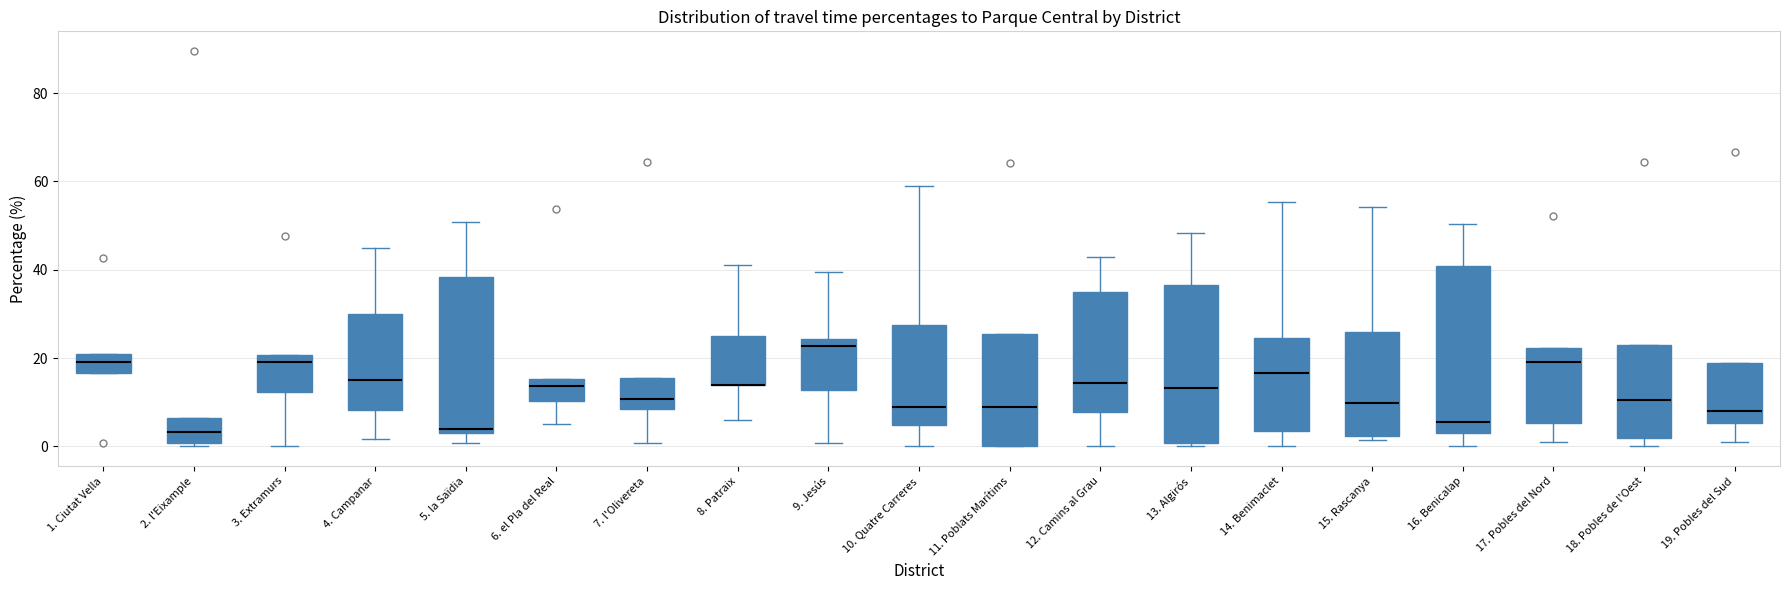

Reading left to right, transcribe this box plot: for each box, give where its median line is, the range the box spans, and where its two whiskers end, as read against the y-axis. The values are not printed on the chart, so give them approximately, as read against the axis.

1. Ciutat Vella: median 20 (inside the box), box 16 to 20, whiskers 16 to 20
2. l'Eixample: median 4, box 0 to 6, whiskers 0 (just below the box's lower edge) to 6
3. Extramurs: median 20 (just below the box's upper edge), box 12 to 20, whiskers 0 to 20
4. Campanar: median 16, box 8 to 30, whiskers 2 to 46
5. la Saïdia: median 4 (just above the box's lower edge), box 4 to 38, whiskers 0 to 50
6. el Pla del Real: median 14, box 10 to 16, whiskers 6 to 16
7. l'Olivereta: median 10, box 8 to 16, whiskers 0 to 16
8. Patraix: median 14 (drawn on the box's lower edge), box 14 to 26, whiskers 6 to 42
9. Jesús: median 22, box 12 to 24, whiskers 0 to 40
10. Quatre Carreres: median 8, box 4 to 28, whiskers 0 to 58
11. Poblats Marítims: median 8, box 0 to 26, whiskers 0 to 26
12. Camins al Grau: median 14, box 8 to 36, whiskers 0 to 42
13. Algirós: median 14, box 0 to 36, whiskers 0 (just below the box's lower edge) to 48
14. Benimaclet: median 16, box 4 to 24, whiskers 0 to 56
15. Rascanya: median 10, box 2 to 26, whiskers 2 (just below the box's lower edge) to 54
16. Benicalap: median 6, box 4 to 40, whiskers 0 to 50
17. Pobles del Nord: median 20, box 6 to 22, whiskers 2 to 22
18. Pobles de l'Oest: median 10, box 2 to 24, whiskers 0 to 24
19. Pobles del Sud: median 8, box 6 to 18, whiskers 0 to 18